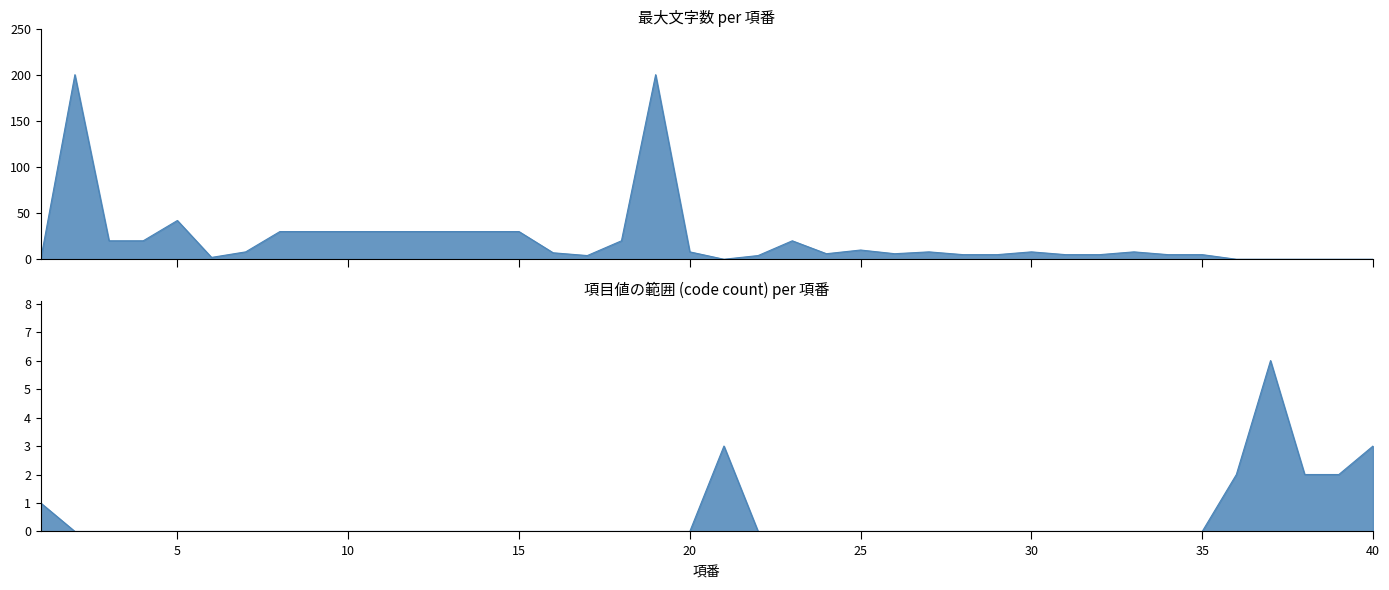

Which series has the largest total across all categories?

最大文字数